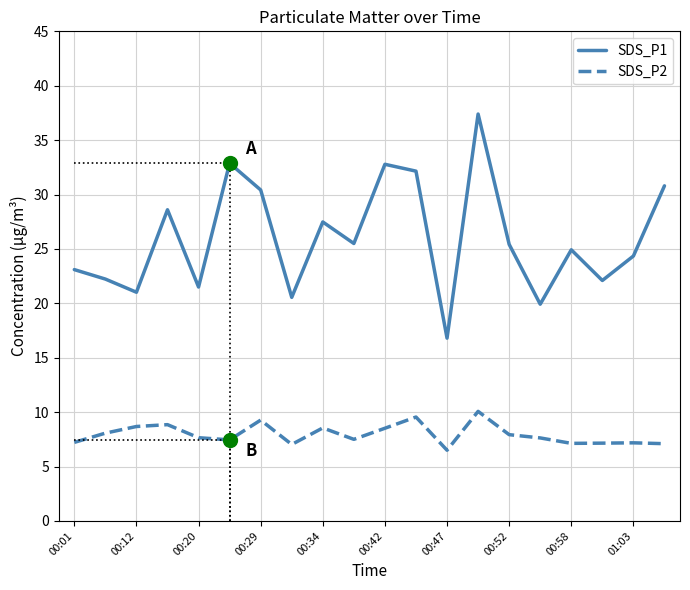

What is the minimum value shown in the chart?

6.5